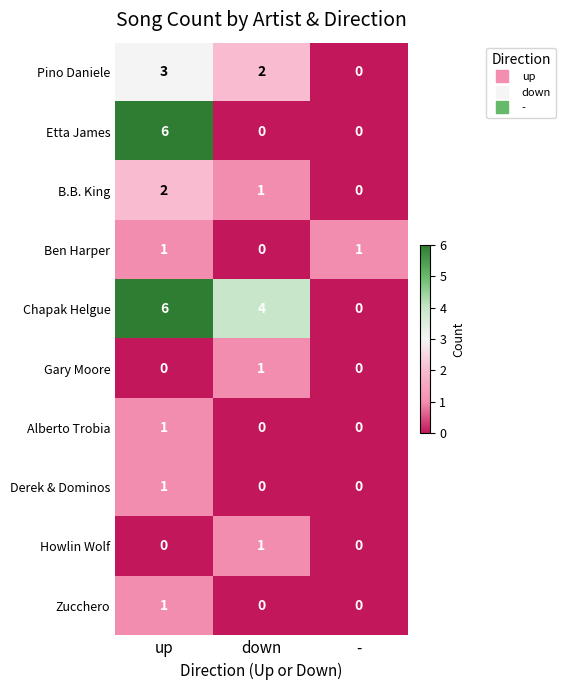

What is the total value across all series at down?

9